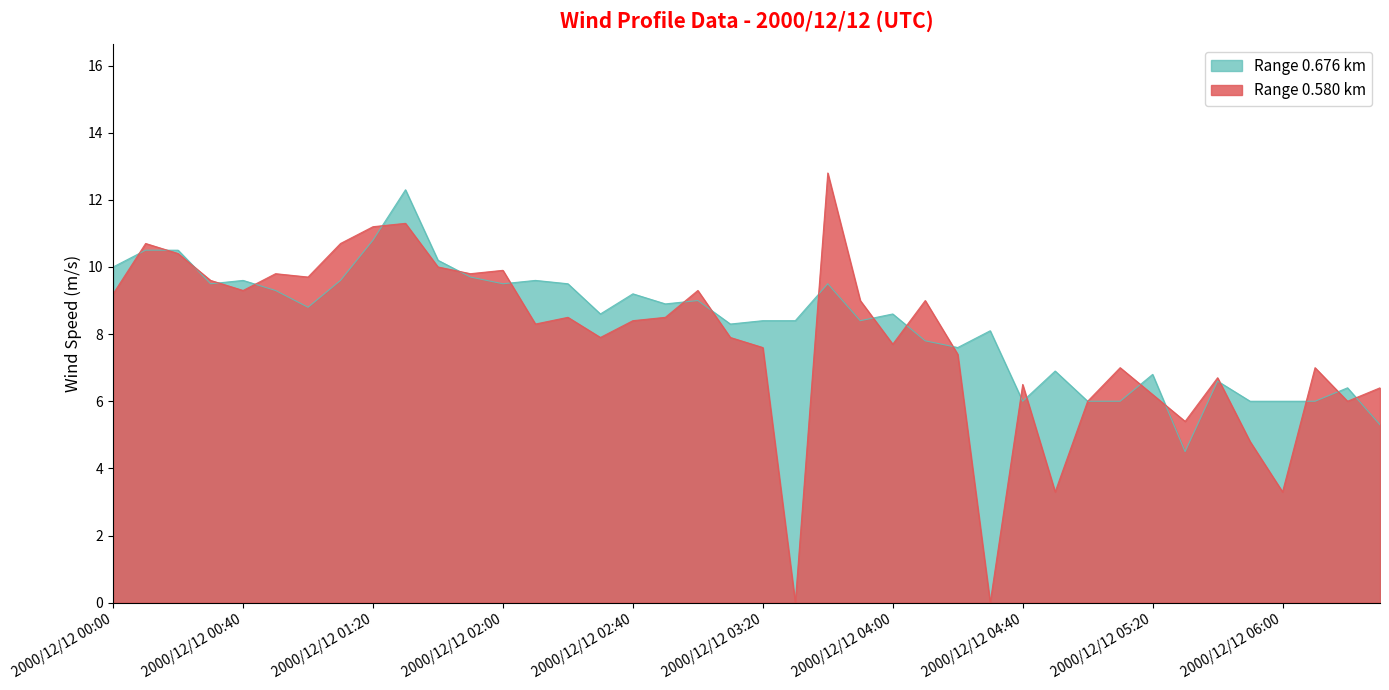

Rank the categories by 0.580 value from highest to lowest.

2000/12/12 03:40, 2000/12/12 01:30, 2000/12/12 01:20, 2000/12/12 00:10, 2000/12/12 01:10, 2000/12/12 00:20, 2000/12/12 01:40, 2000/12/12 02:00, 2000/12/12 00:50, 2000/12/12 01:50, 2000/12/12 01:00, 2000/12/12 00:30, 2000/12/12 00:40, 2000/12/12 03:00, 2000/12/12 00:00, 2000/12/12 03:50, 2000/12/12 04:10, 2000/12/12 02:20, 2000/12/12 02:50, 2000/12/12 02:40, 2000/12/12 02:10, 2000/12/12 02:30, 2000/12/12 03:10, 2000/12/12 04:00, 2000/12/12 03:20, 2000/12/12 04:20, 2000/12/12 05:10, 2000/12/12 06:10, 2000/12/12 05:40, 2000/12/12 04:40, 2000/12/12 06:30, 2000/12/12 05:20, 2000/12/12 05:00, 2000/12/12 06:20, 2000/12/12 05:30, 2000/12/12 05:50, 2000/12/12 04:50, 2000/12/12 06:00, 2000/12/12 03:30, 2000/12/12 04:30